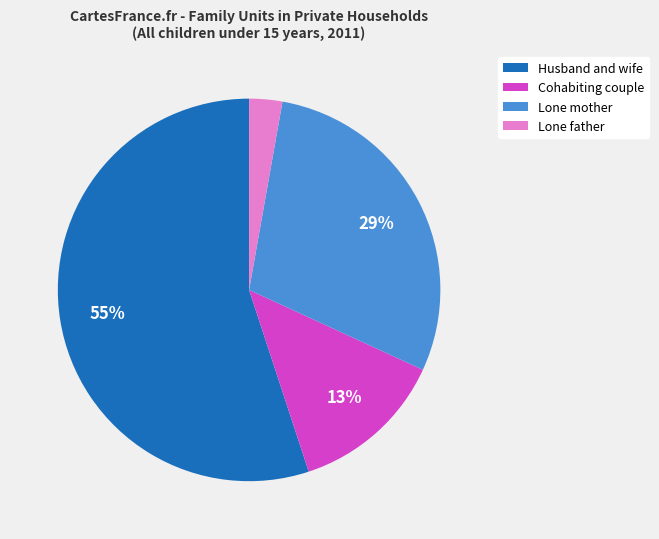

Is there any slice that represents more than half of the pie?

Yes